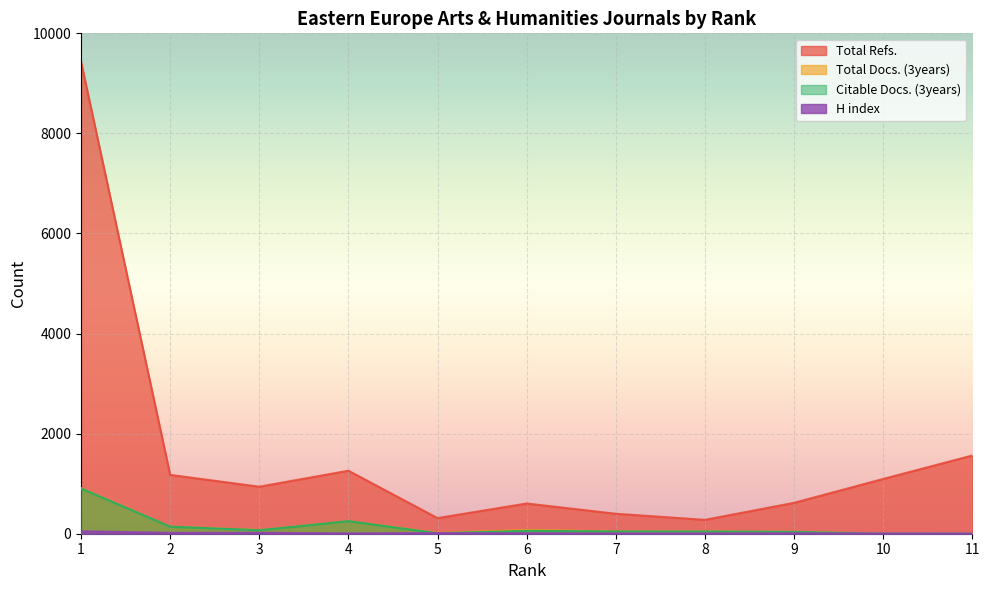

At which category is the sum across all series the highest?

1